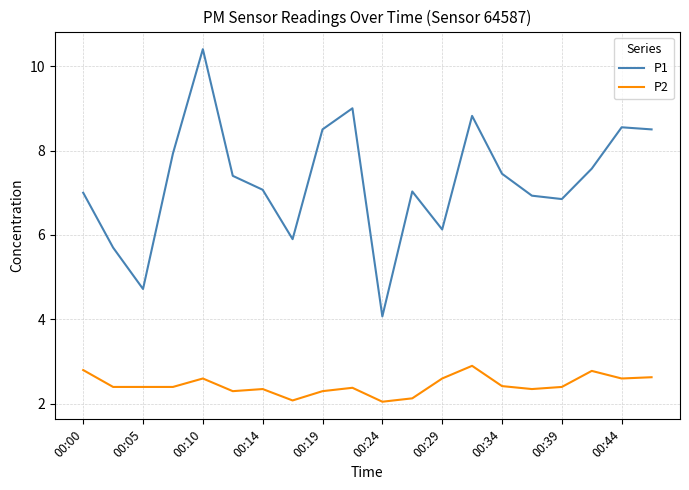

Which series has the largest range (max minus min)?

P1